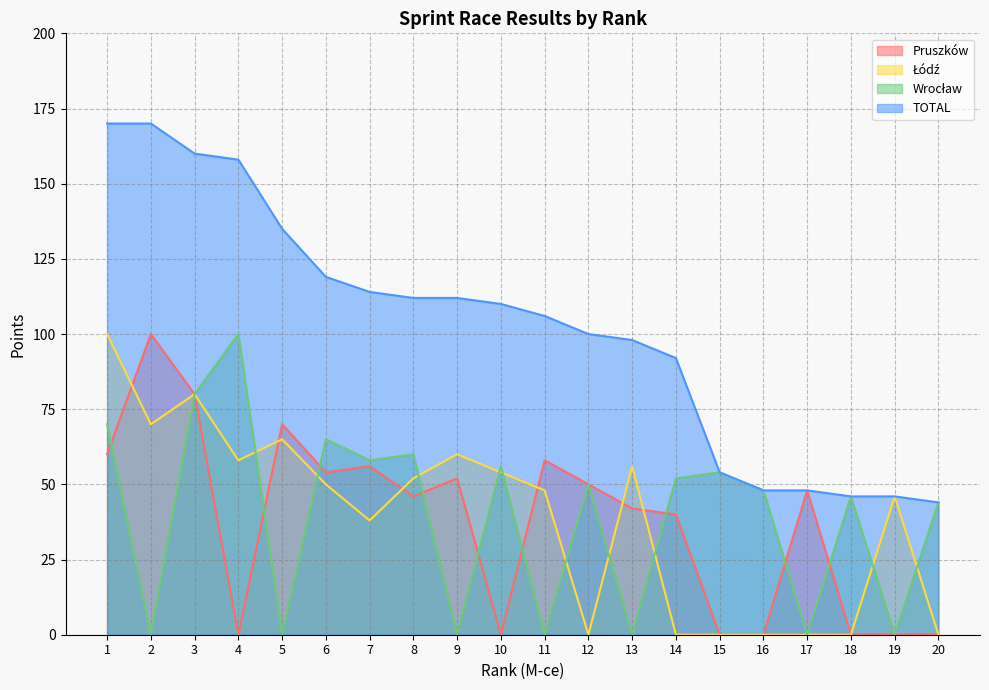

What is the value of the Pruszków point at the 1st from the left?

60